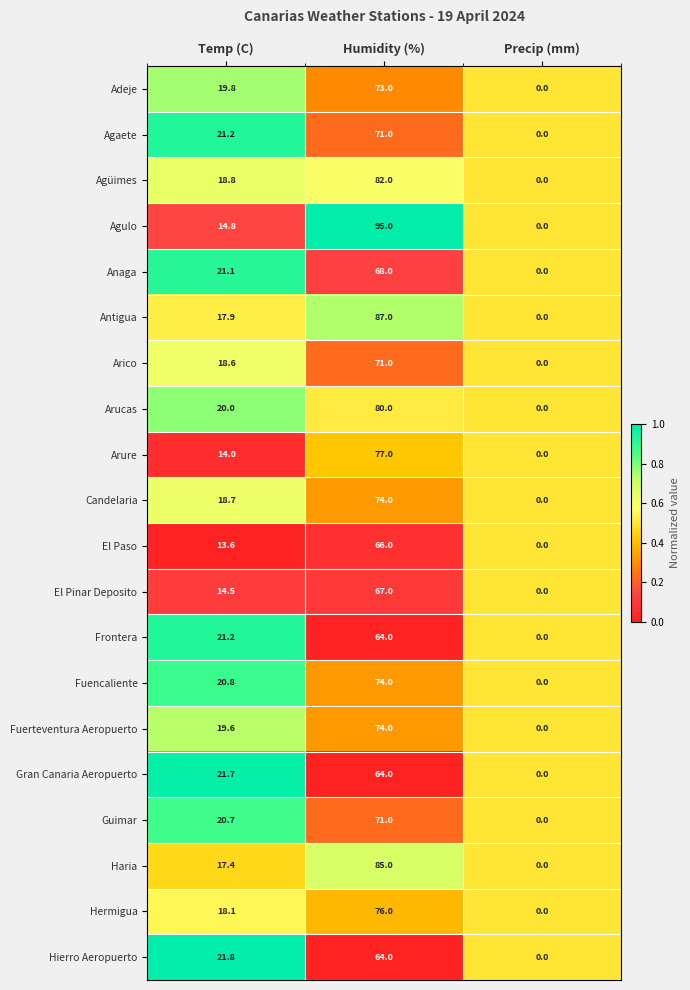

At which category is the sum across all series the highest?

Humidity (%)